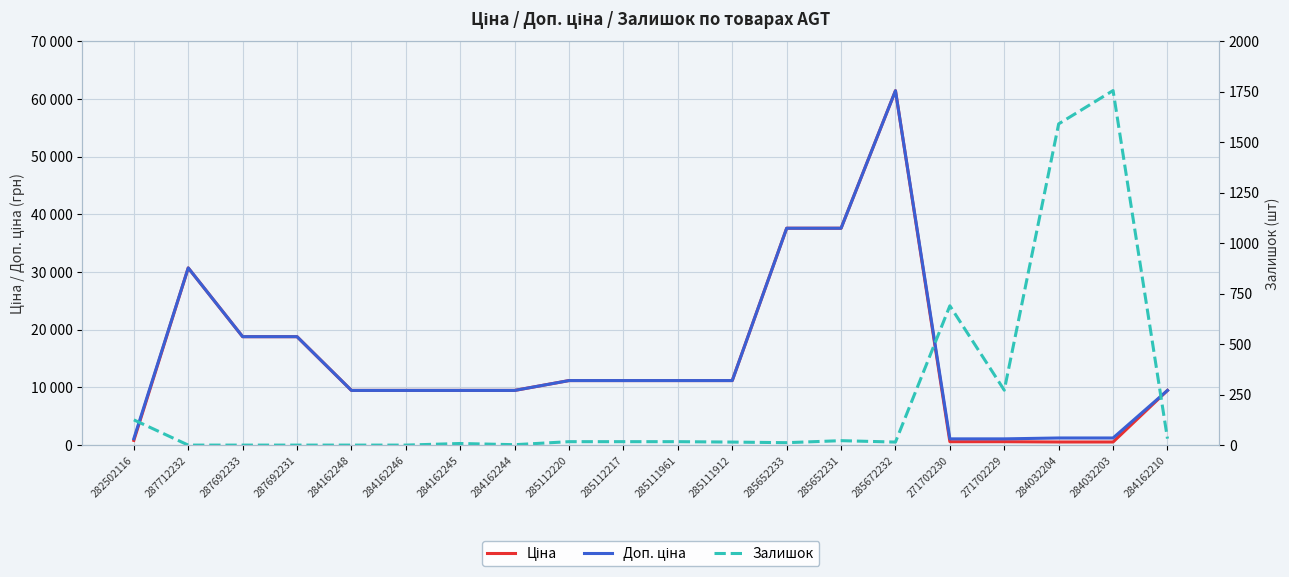

Where is Залишок nearest to the value 878?

271702230